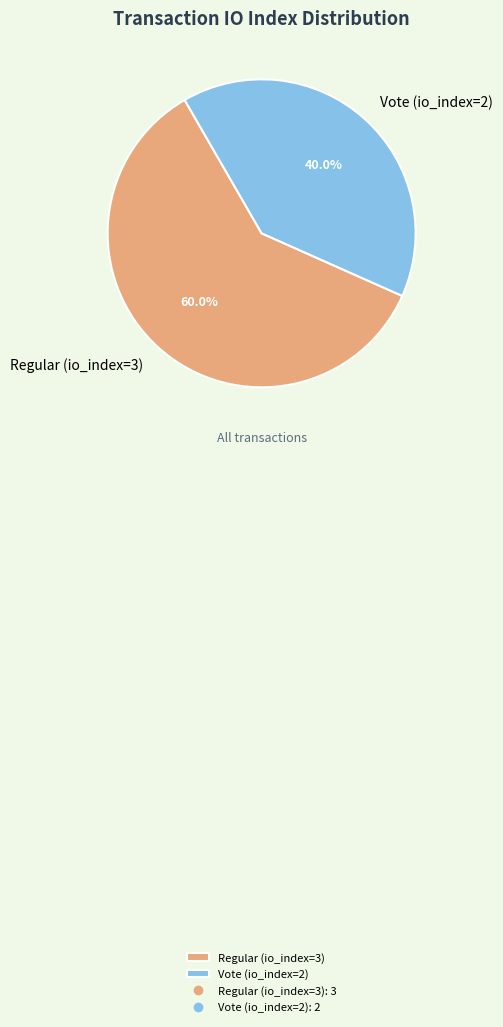

Between Vote (io_index=2) and Regular (io_index=3), which is larger?

Regular (io_index=3)